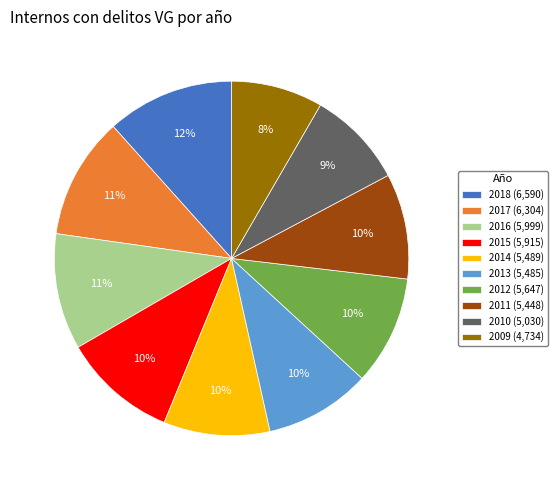

Does 2014 represent more than half of the total?

No